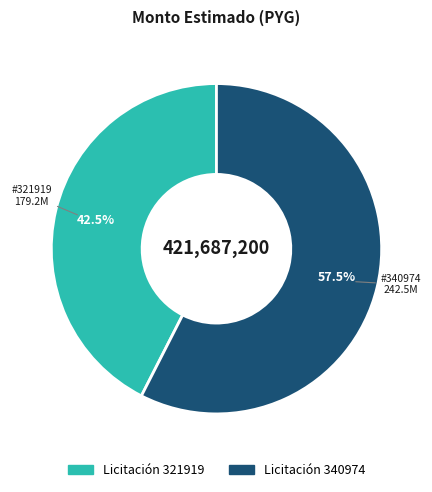

Does any single category account for the majority?

Yes